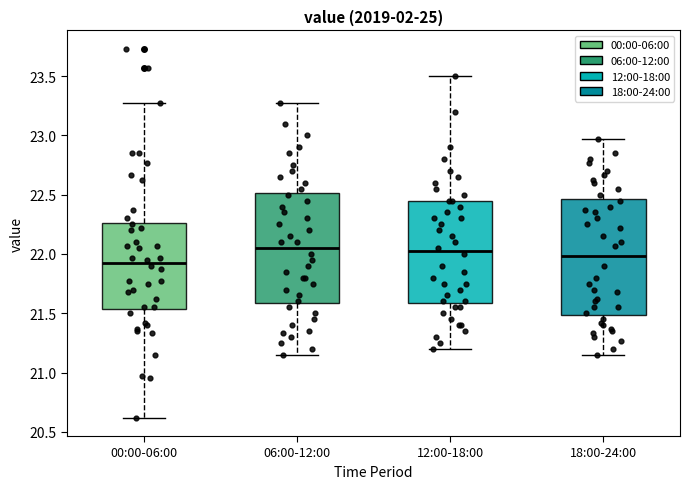

Where does the median line of the box for 06:00-12:00 sit on the y-axis? The values are not printed on the chart, so give them approximately, as read against the axis.

22.05